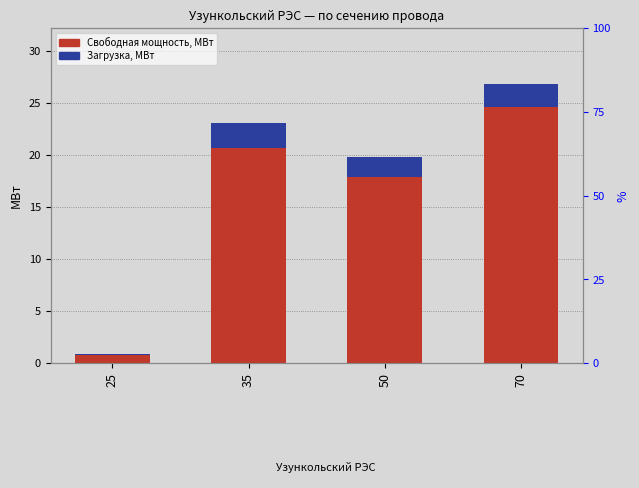

What is the sum of all Свободная мощность, МВт values?

63.9